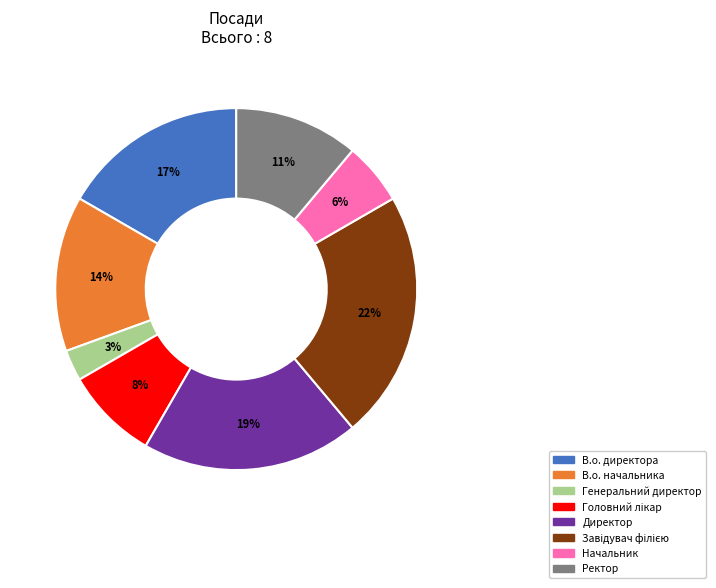

True or false: В.о. начальника accounts for 24% of the total.

False